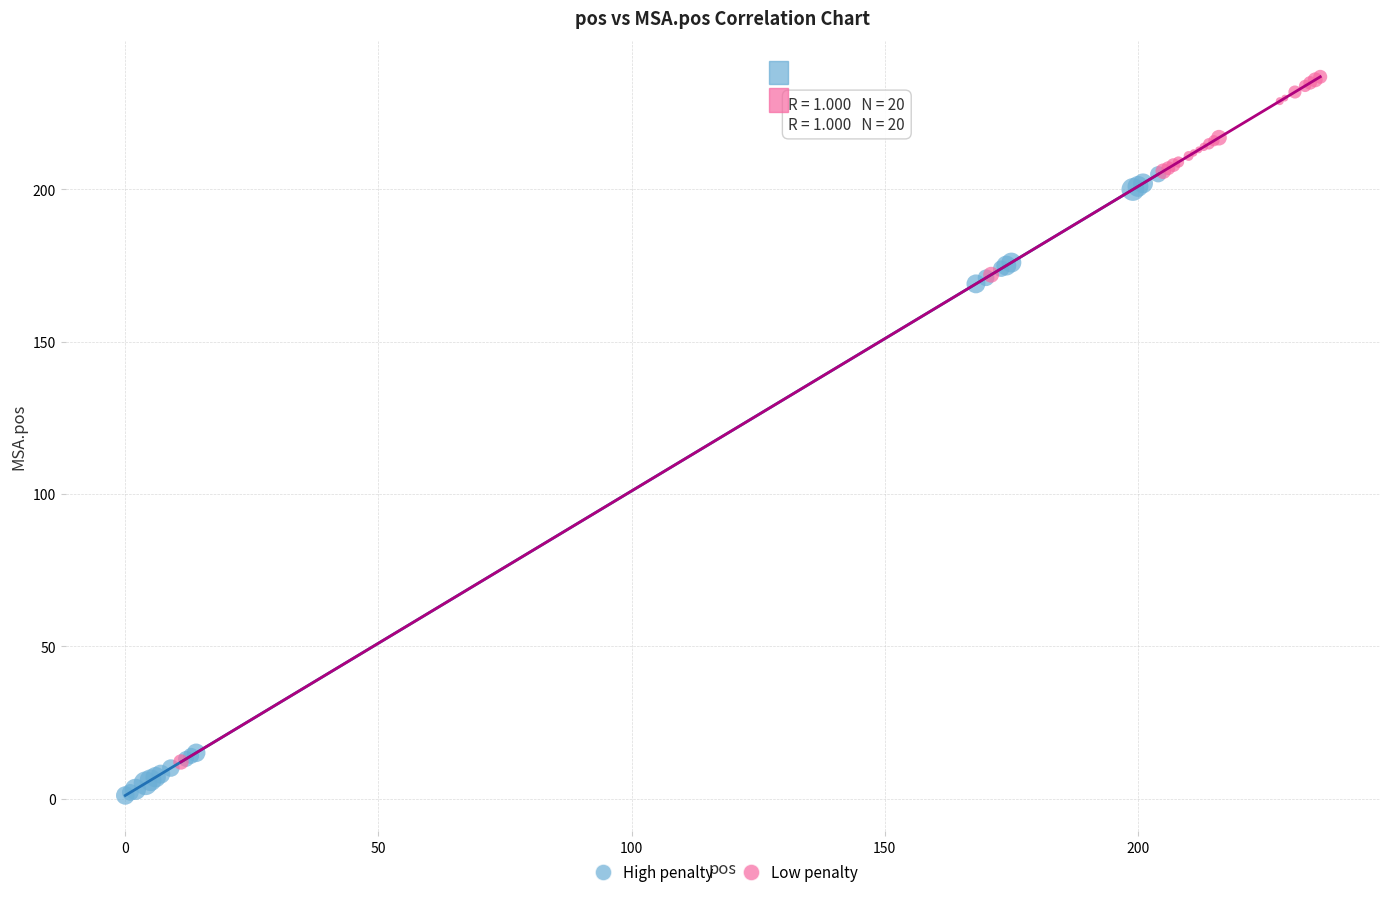

Which series contains the highest Y value?

Low penalty